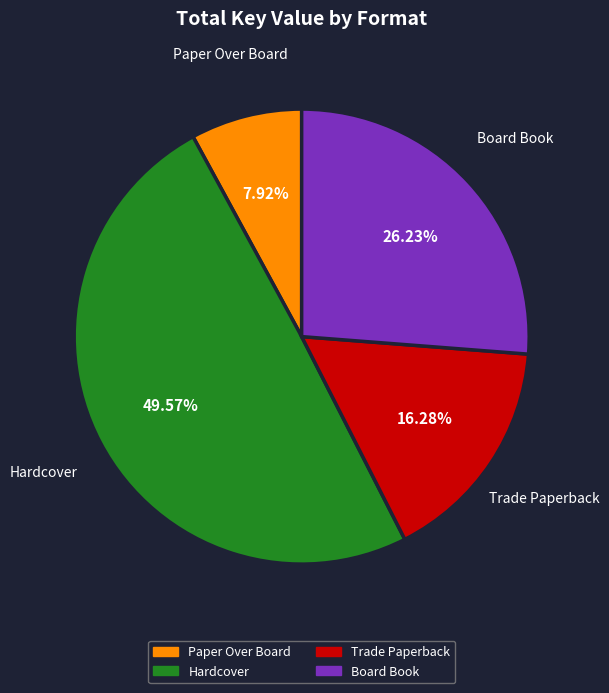

How many slices are in this pie chart?

4